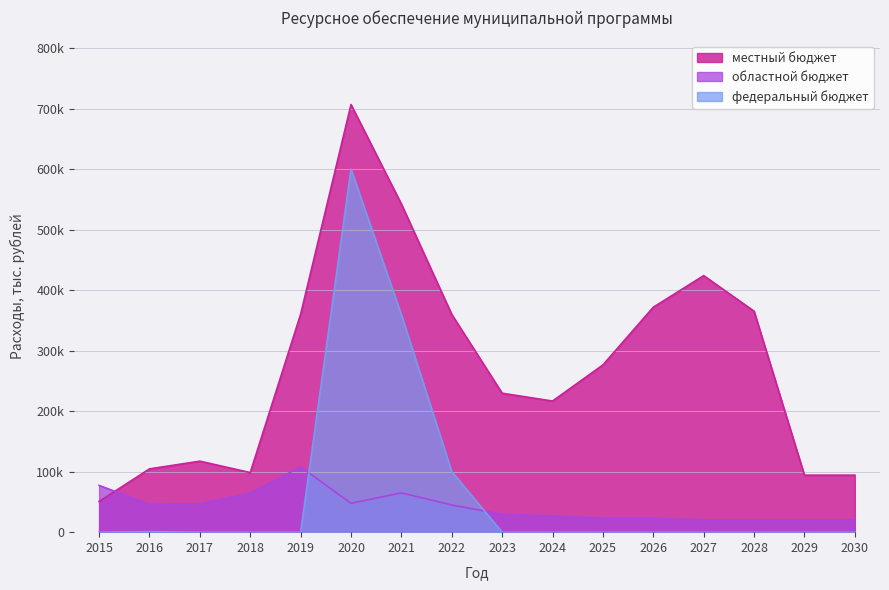

How many lines are shown in the chart?

3